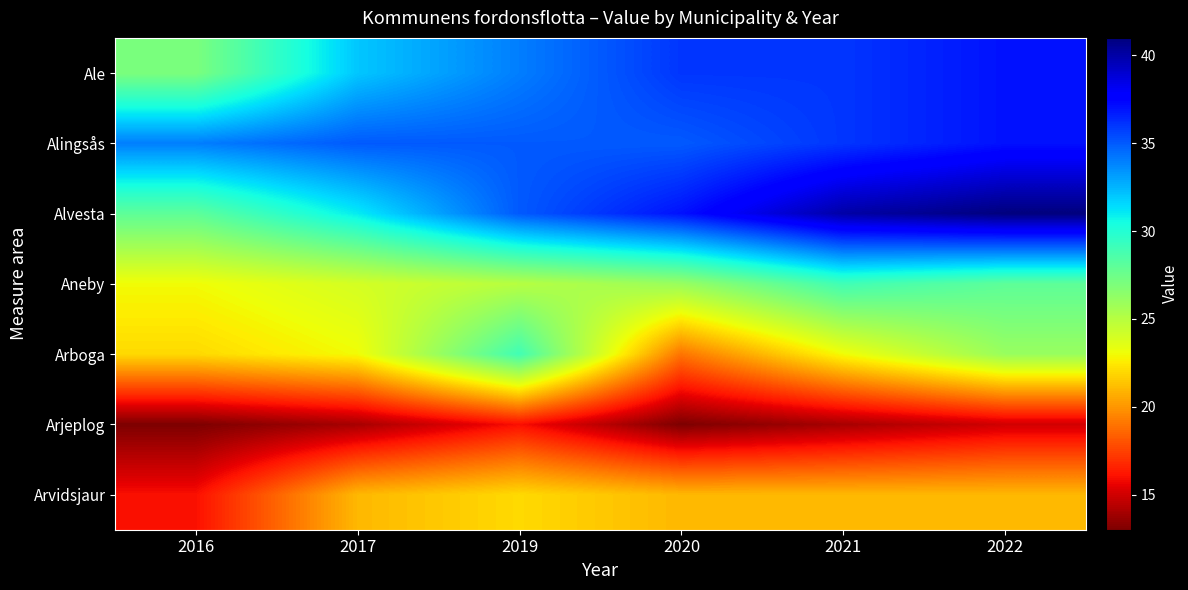

Reading left to right, what are all the values shown in this chart?

Ale: 2016=27	2017=32	2019=34	2020=36	2021=36	2022=37
Alingsås: 2016=34	2017=35	2019=35	2020=35	2021=36	2022=37
Alvesta: 2016=28	2017=31	2019=35	2020=37	2021=40	2022=41
Aneby: 2016=23	2017=24	2019=25	2020=26	2021=29	2022=28
Arboga: 2016=22	2017=23	2019=29	2020=19	2021=23	2022=26
Arjeplog: 2016=13	2017=14	2019=16	2020=13	2021=14	2022=15
Arvidsjaur: 2016=16	2017=21	2019=22	2020=21	2021=21	2022=21